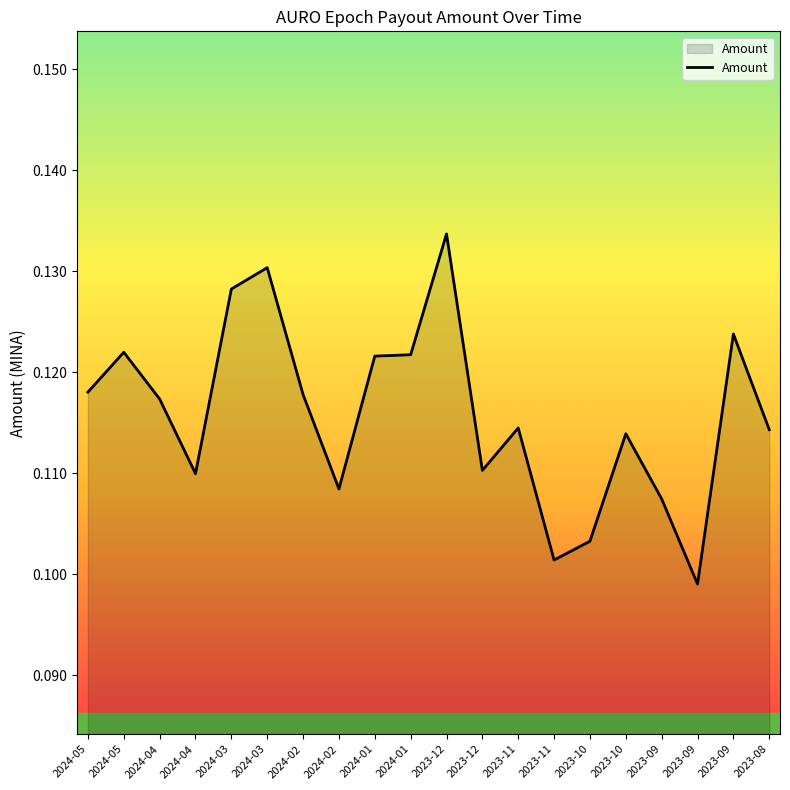

Does the chart have visible grid lines?

No